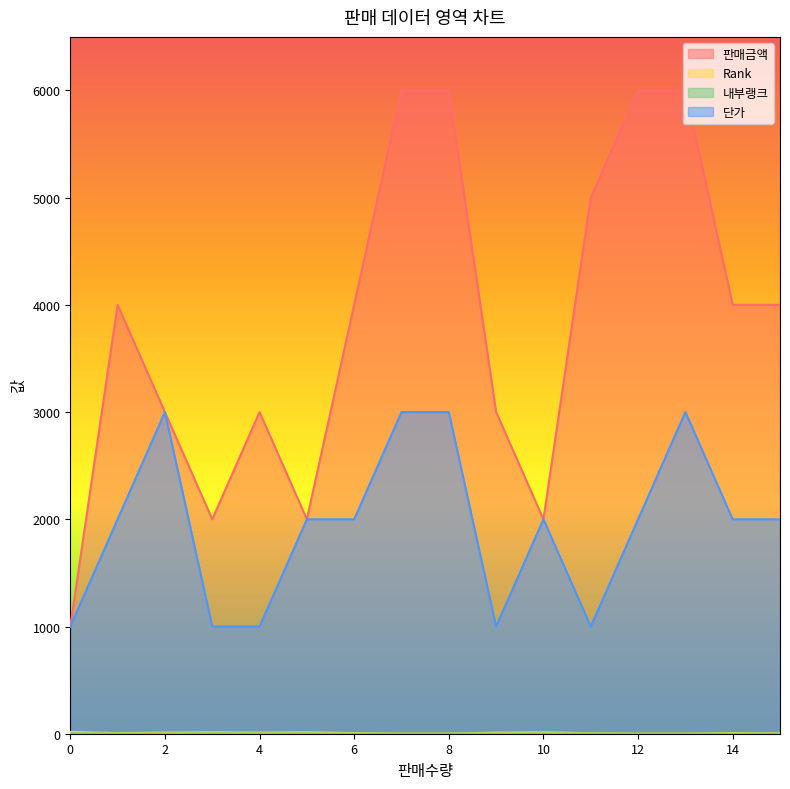

Count the 판매금액 values in the range 3000 to 6000.

12